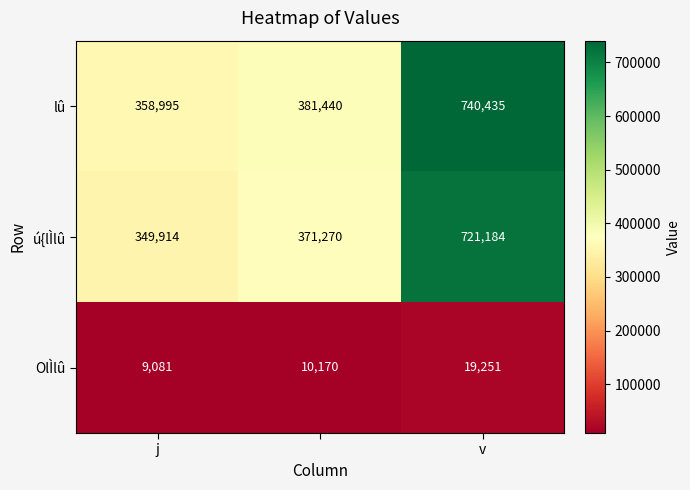

What is the lowest value of the lû series?

358995